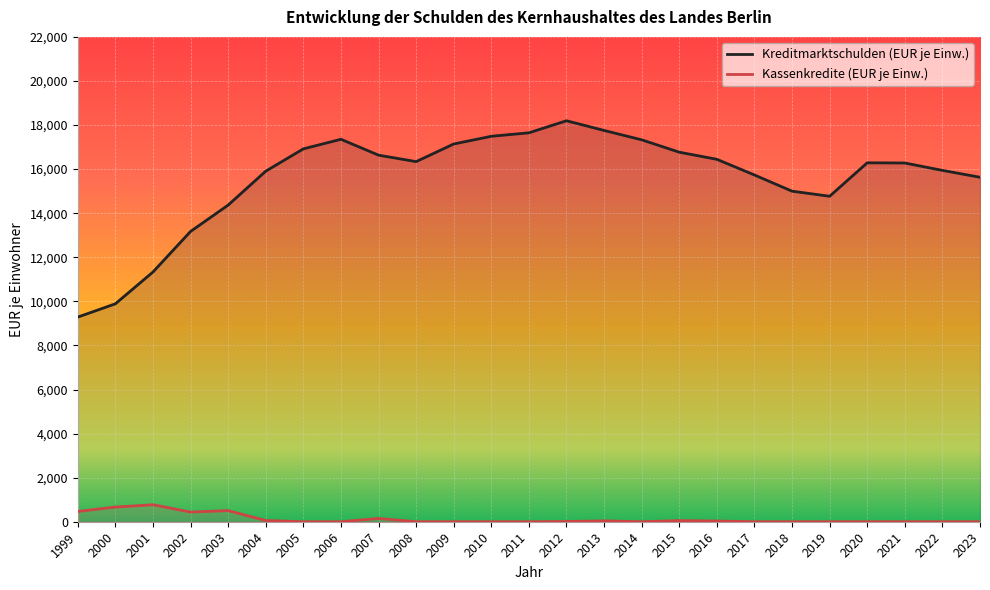

True or false: Kreditmarktschulden (EUR je Einw.) and Kassenkredite (EUR je Einw.) intersect in this chart.

False